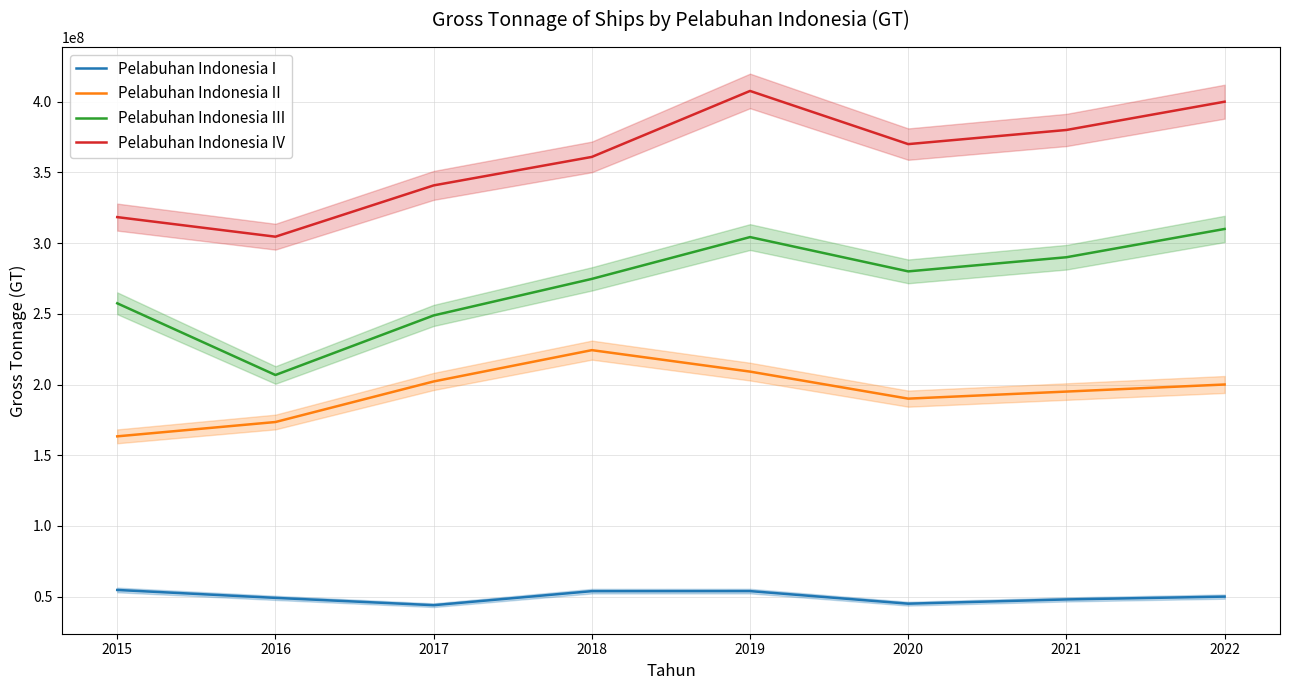

How many interior local valleys does the Pelabuhan Indonesia I series have?

2